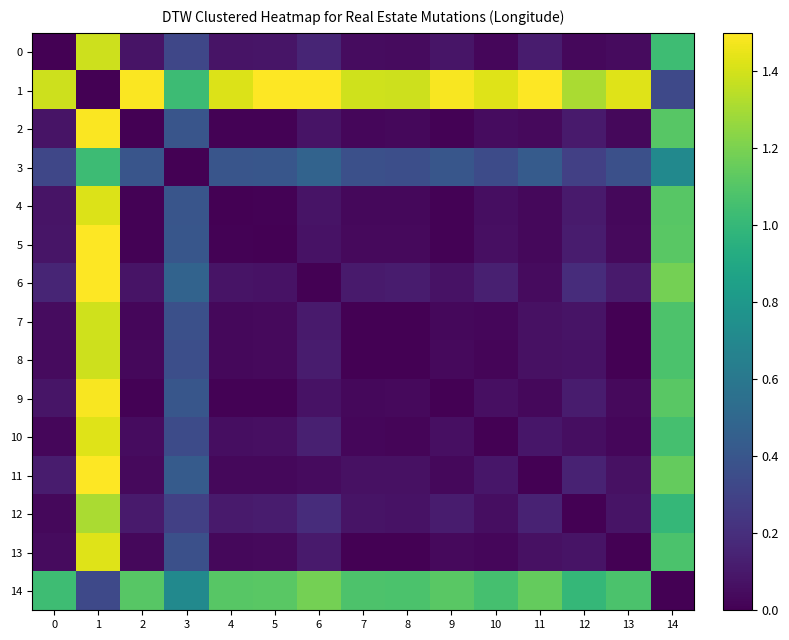

At which category is the sum across all series the highest?

1